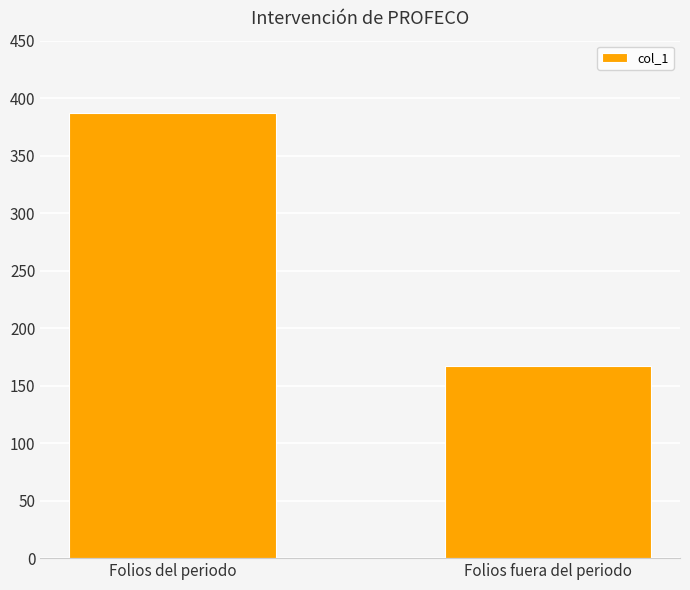

Count the number of data series in this chart.

1